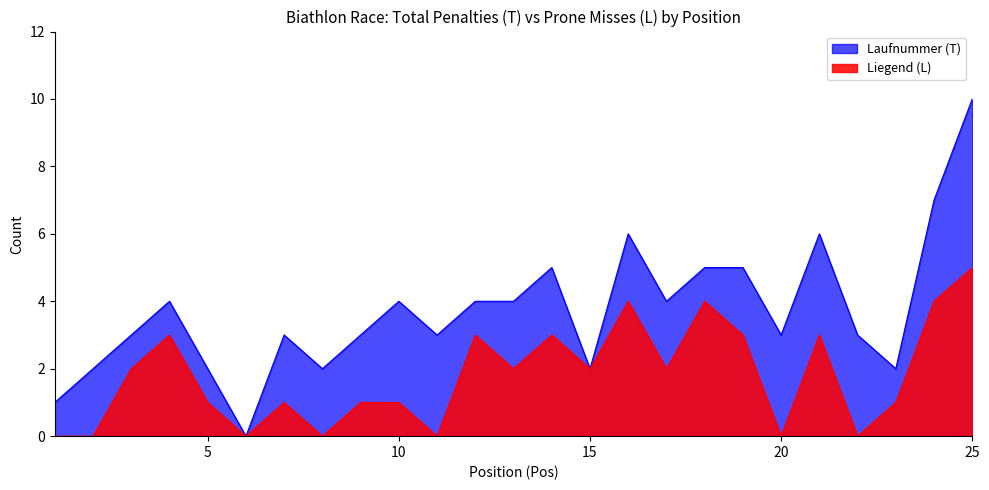

At which label does Liegend (L) reach its minimum?

1